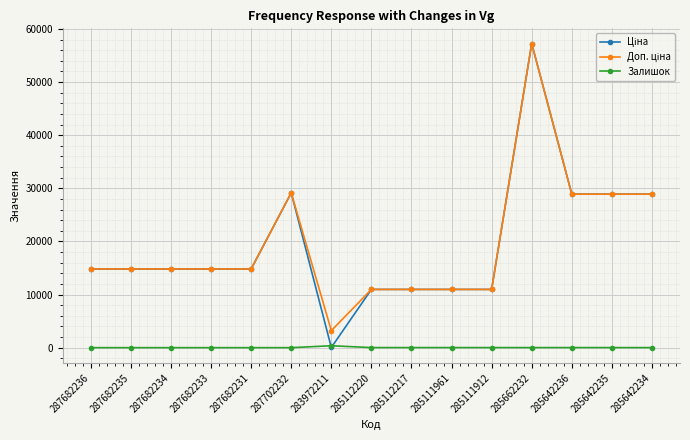

At which category is the sum across all series the highest?

285662232